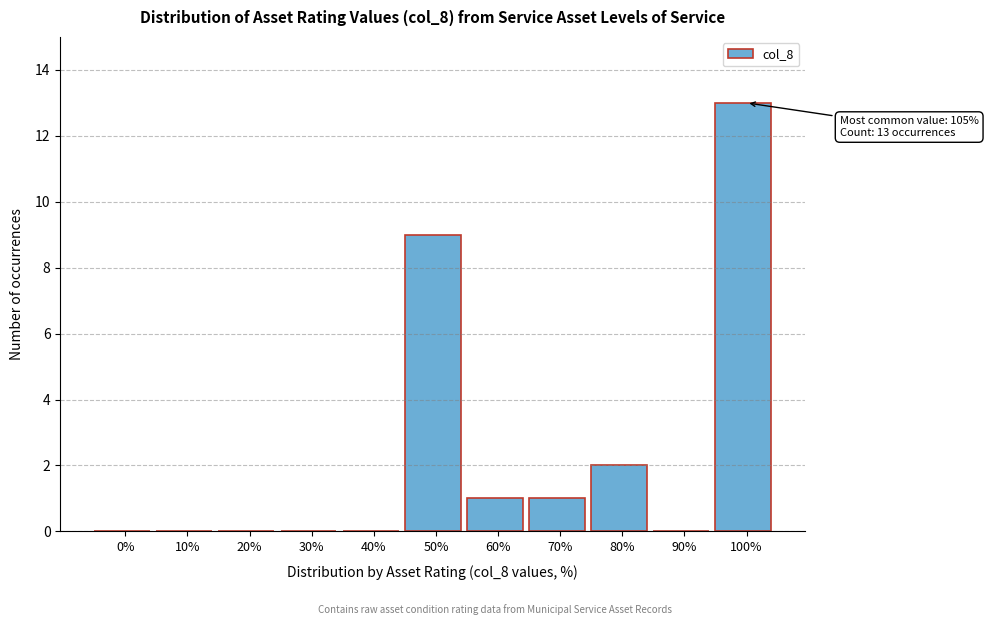

Reading left to right, extract all data points from this chart.

0%=0	10%=0	20%=0	30%=0	40%=0	50%=9	60%=1	70%=1	80%=2	90%=0	100%=13